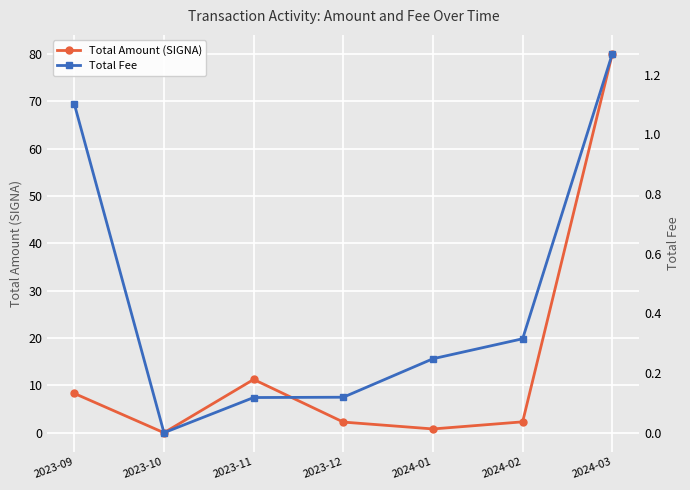

At which label does Total Amount (SIGNA) first exceed 2?

2023-09